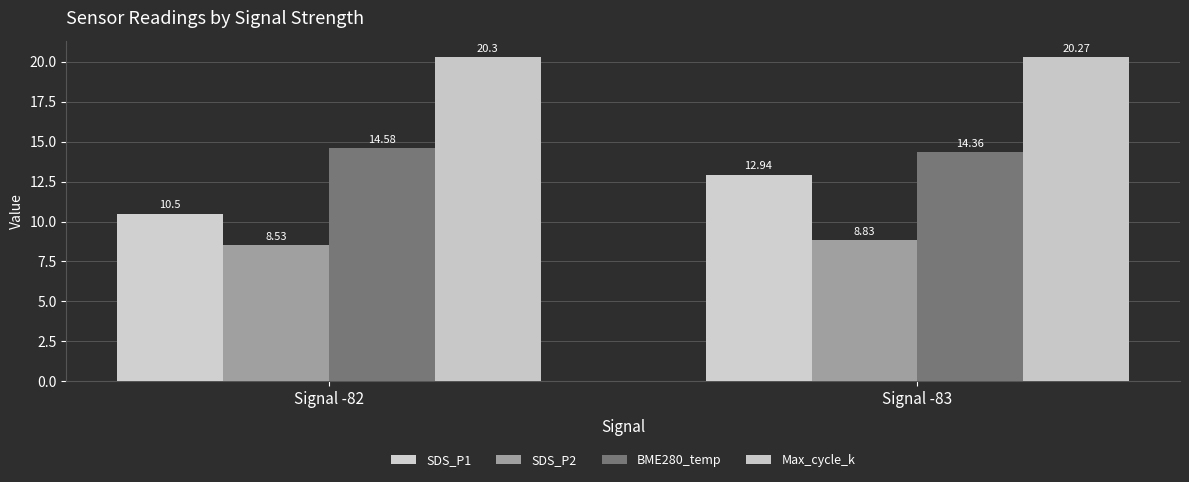

List the labels in order of SDS_P1 value, largest first.

Signal -83, Signal -82